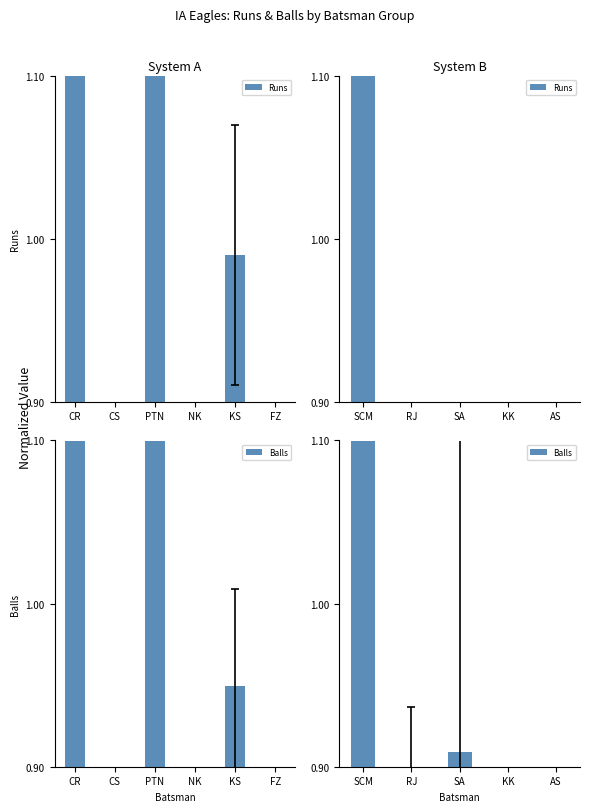

Which category has the highest value in the Runs series?

SCM